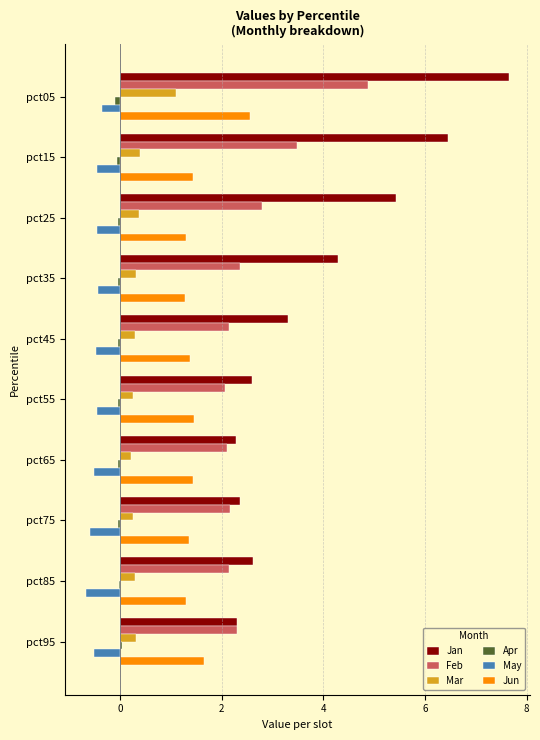

Which label corresponds to the largest value in the chart?

pct05